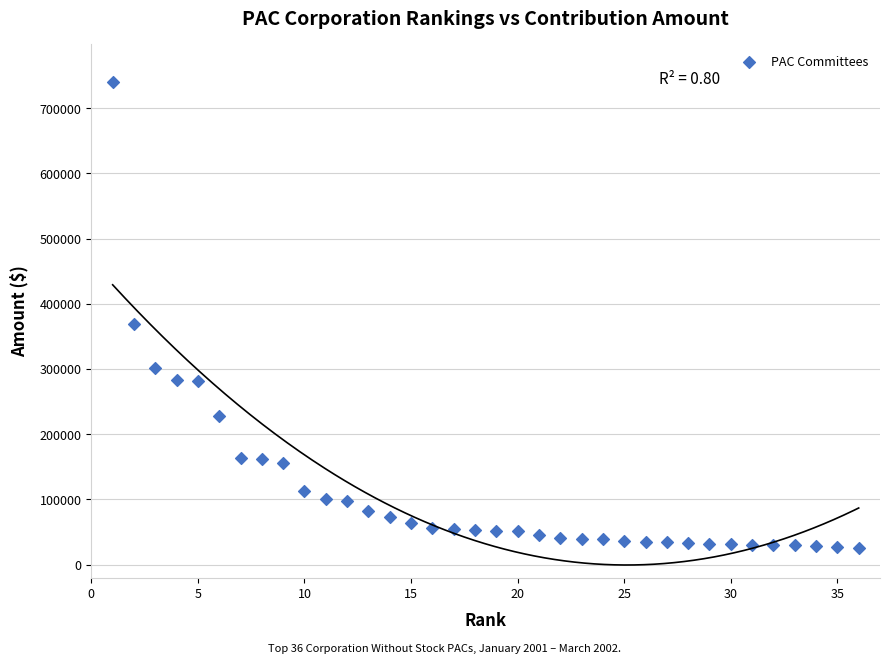

What Y value in the scatter plot is closest to 382747?

368229.9